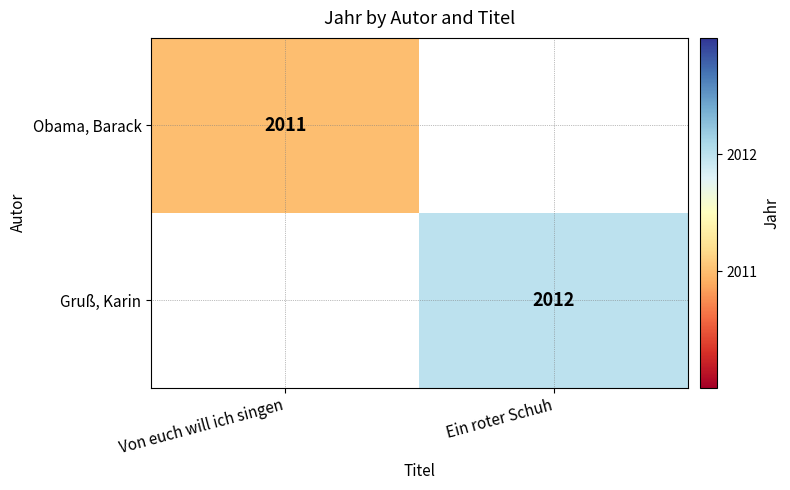

The value of Gruß, Karin at Ein roter Schuh is 3269. True or false?

False